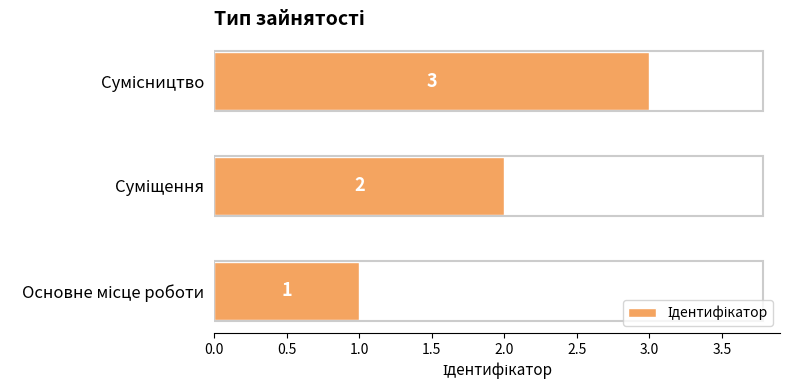

What is the sum of all values?

6